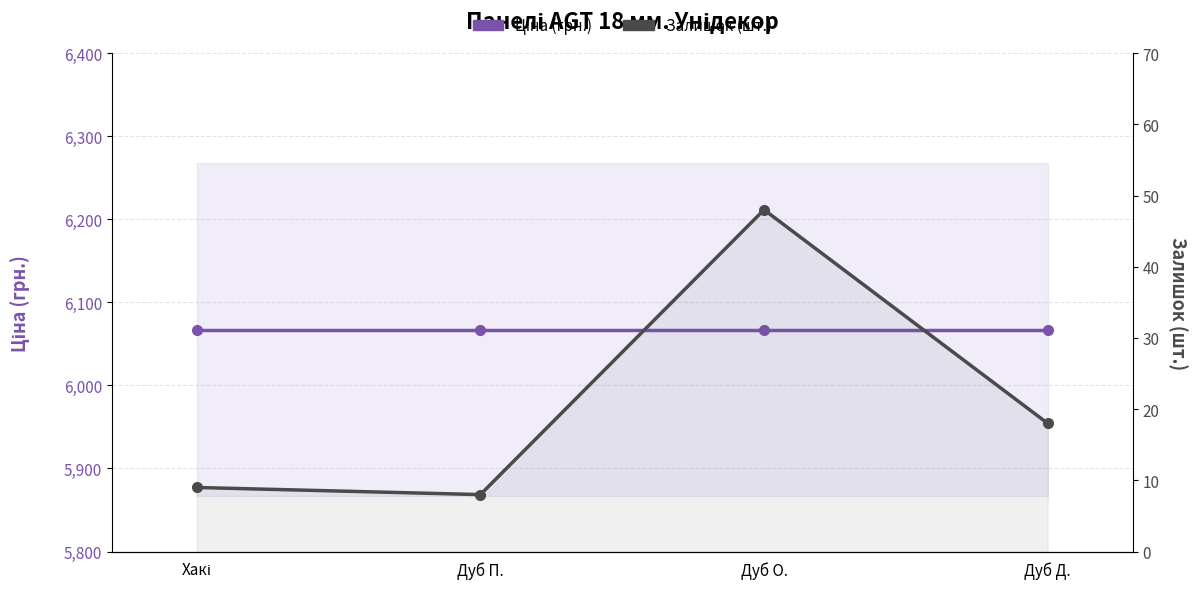

Reading left to right, transcribe all the data shown in this chart.

Ціна (грн.): 6067.2	6067.2	6067.2	6067.2
Залишок (шт.): 9.0	8.0	48.0	18.0